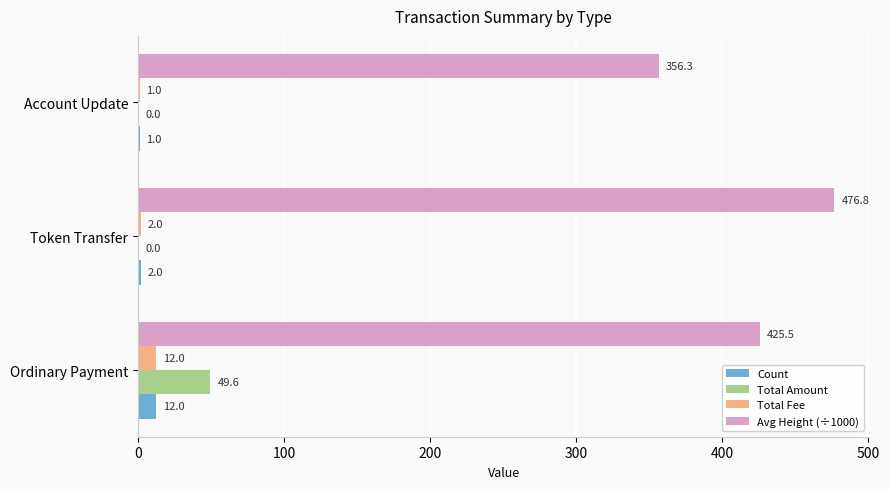

The value of Avg Height (÷1000) at Token Transfer is 720.2. True or false?

False